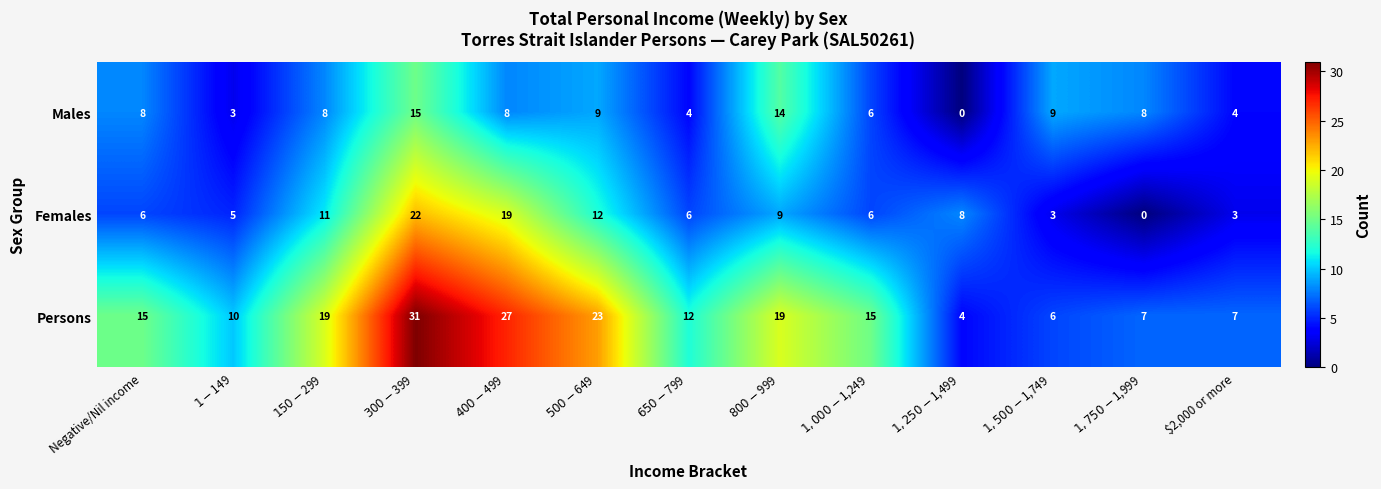

What is the total value across all series at $1,000-$1,249?

27